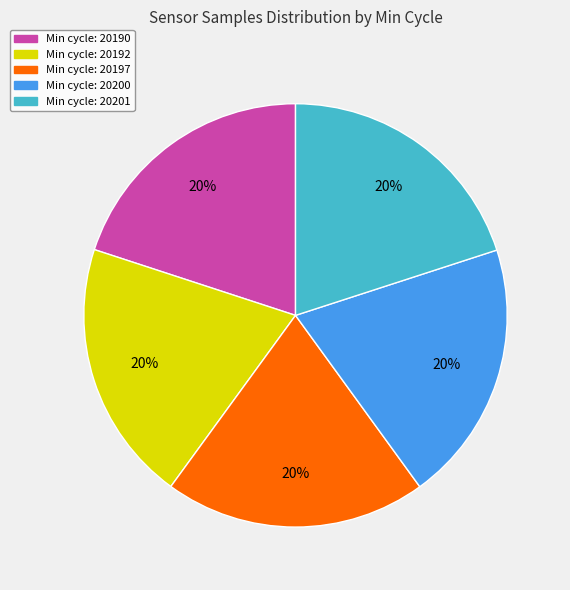

The Min cycle: 20192 slice represents 20% of the pie. True or false?

True